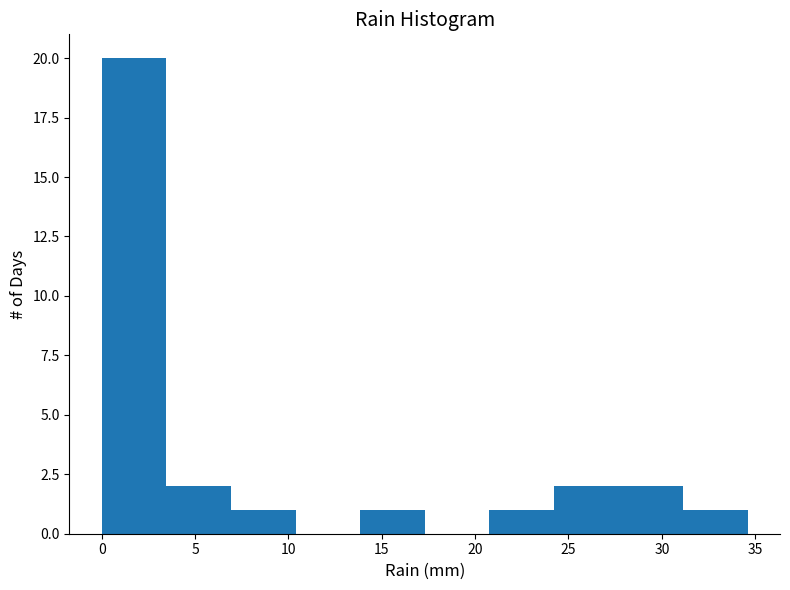

Reading left to right, transcribe this chart: for each bar, give the range it covers on the x-axis and its height. Neither the bar edges nor the heights are printed on the chart, so give them approximately, as read against the axes.

0.0 to 3.5: 20
3.5 to 7.0: 2
7.0 to 10.5: 1
10.5 to 14.0: 0
14.0 to 17.5: 1
17.5 to 21.0: 0
21.0 to 24.0: 1
24.0 to 27.5: 2
27.5 to 31.0: 2
31.0 to 34.5: 1